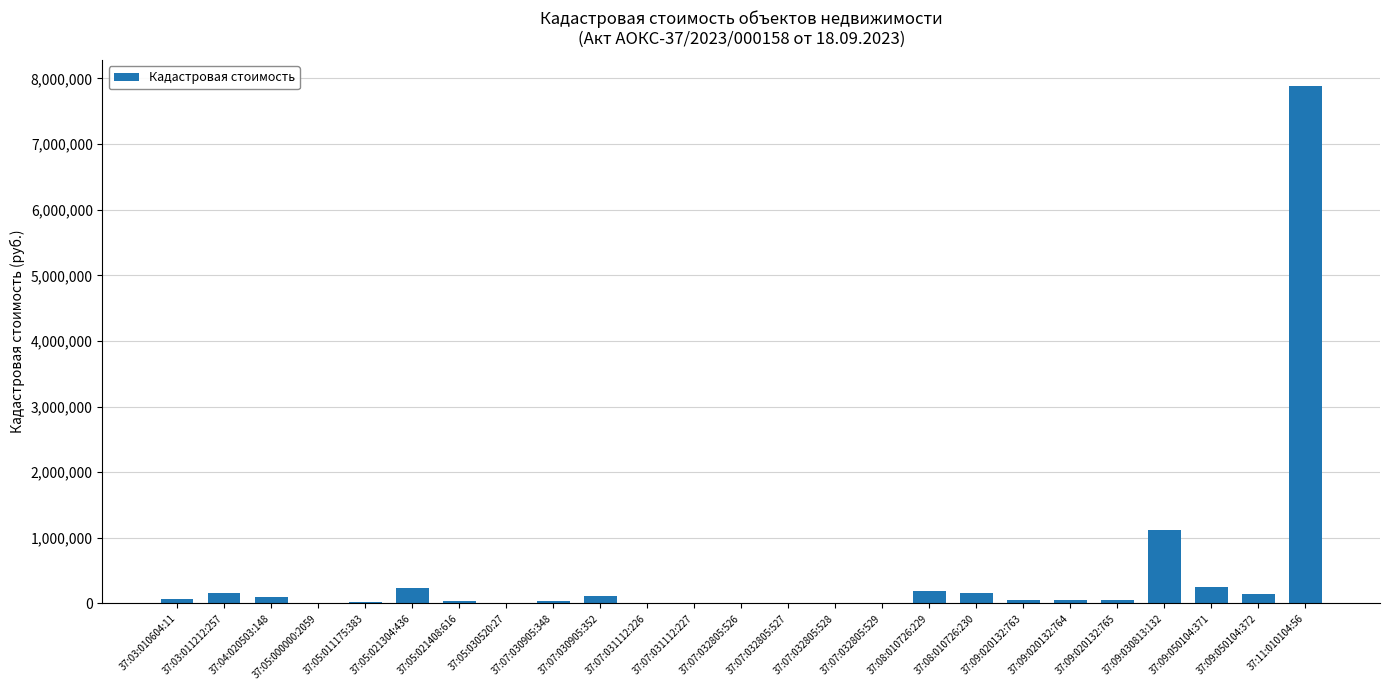

What is the change in value from 37:05:011175:383 to 37:09:020132:764?

+30358.8